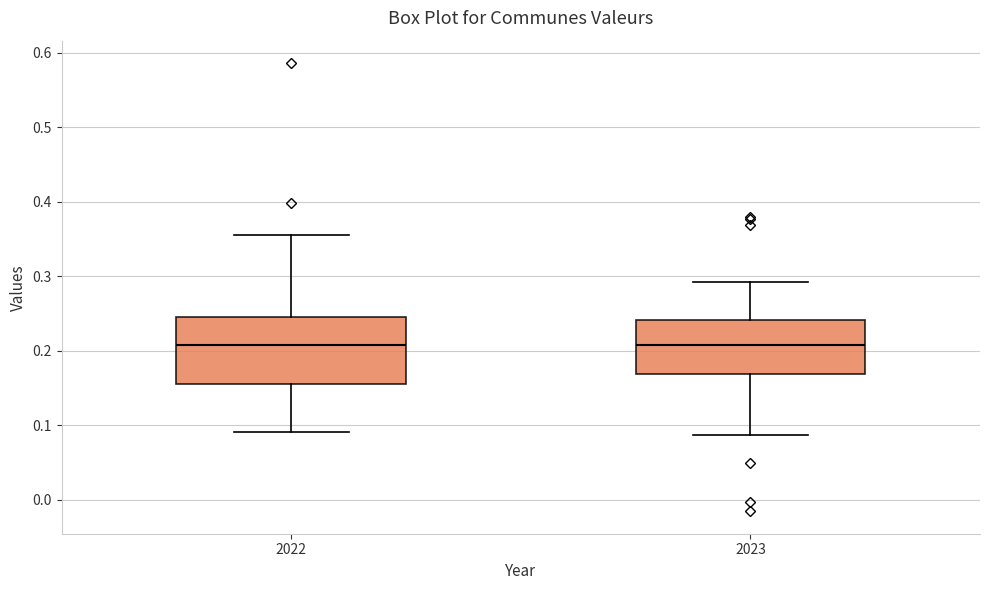

Reading left to right, read every box against the y-axis: the position of its median line, the range the box covers, and the ends of its whiskers. The values are not printed on the chart, so give them approximately, as read against the axis.

2022: median 0.21, box 0.16 to 0.24, whiskers 0.09 to 0.36
2023: median 0.21, box 0.17 to 0.24, whiskers 0.09 to 0.29